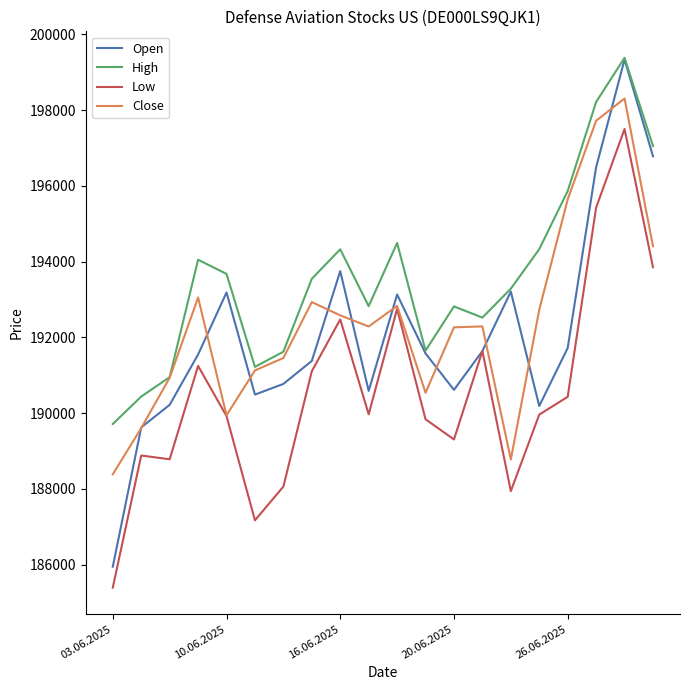

How many categories are shown in the chart?

20